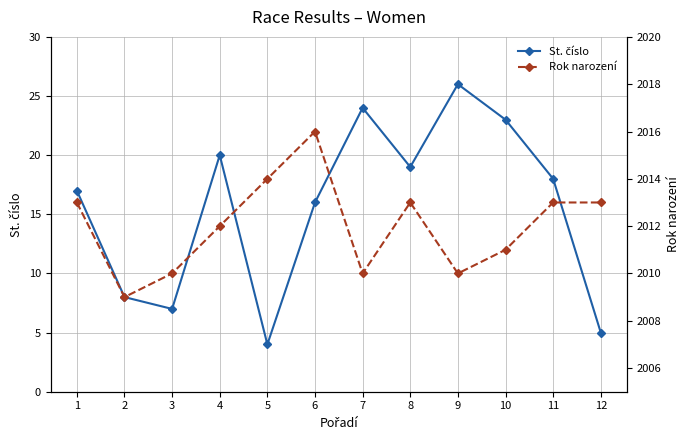

At 4, list the series in order from largest to smallest.

Rok narození, St. číslo